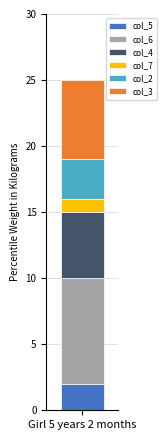

The col_5 series shows 1 at Girl 5 years 2 months. True or false?

False